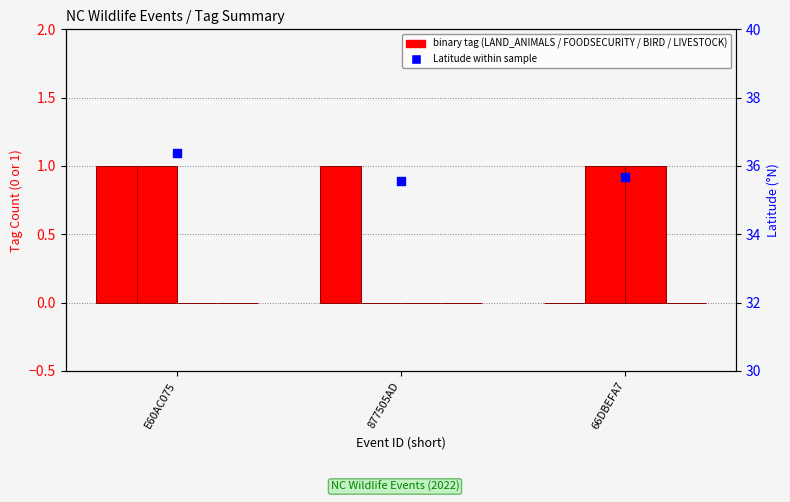

What is the total value across all series at 877505AD?

36.6